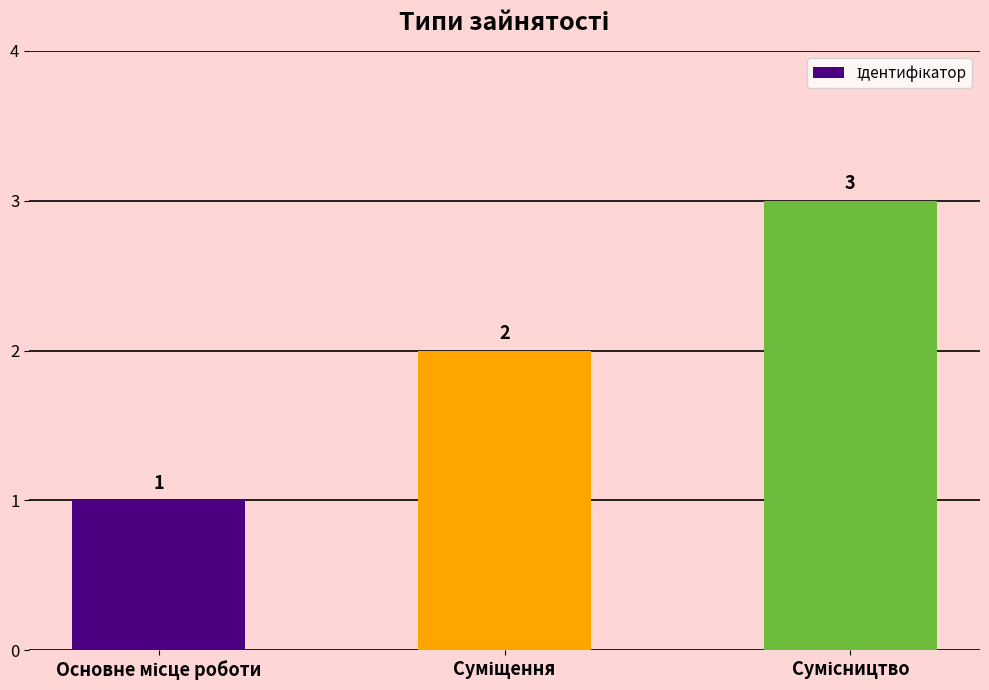

What is the sum of all values?

6